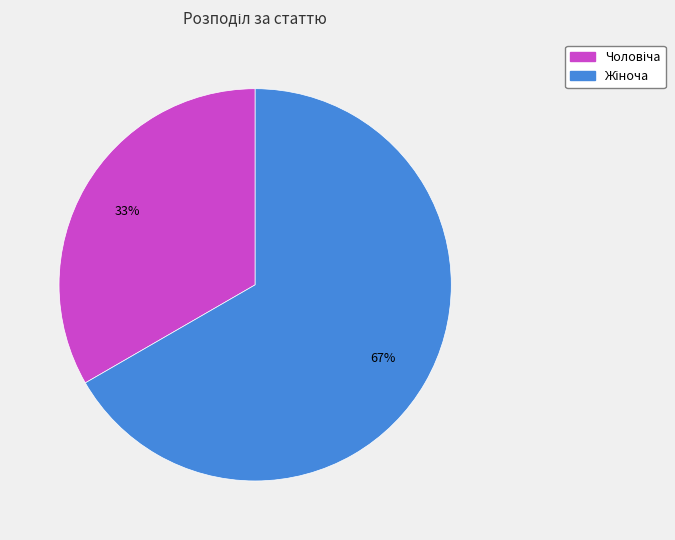

Count the number of slices in the pie.

2